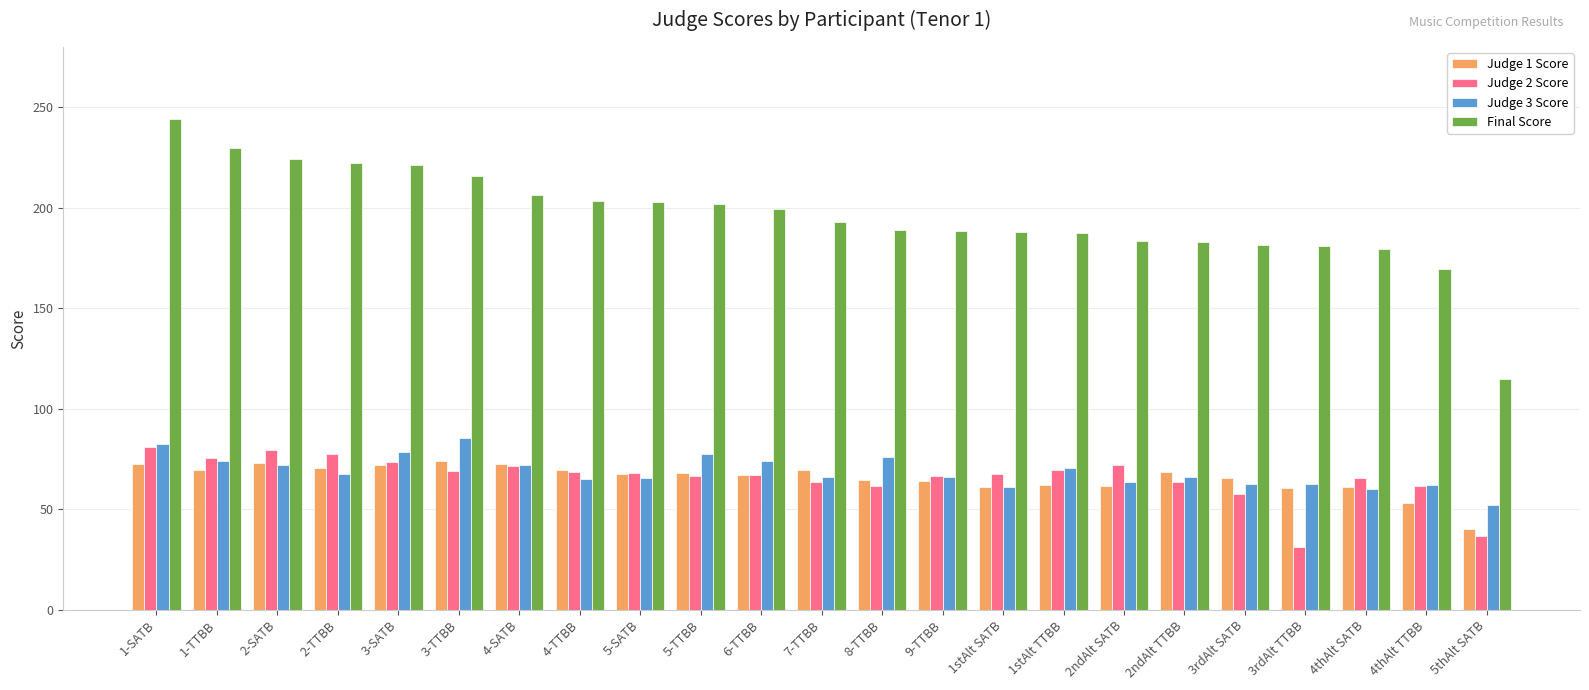

What is the value of the Final Score bar at the 18th from the left?

182.7